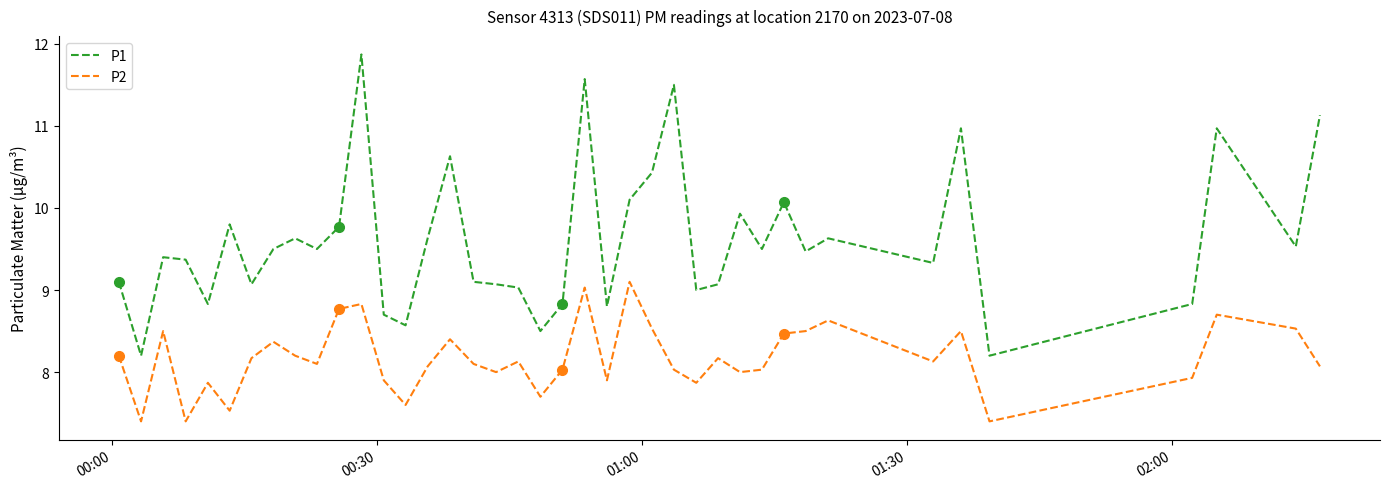

List the series in order of their peak value, lowest first.

P2, P1